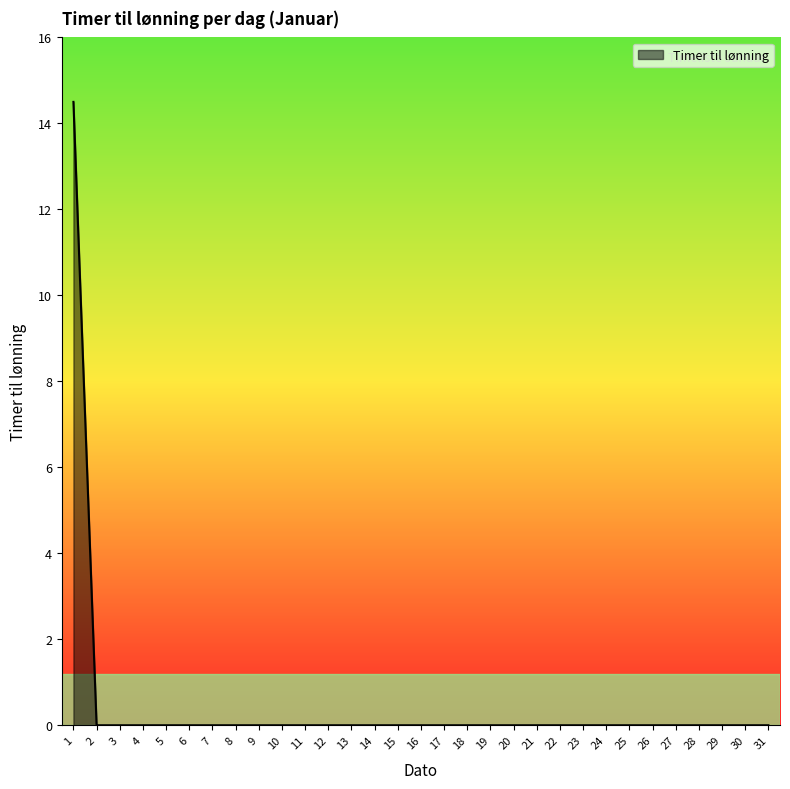

Reading left to right, list all the values displayed in this chart.

14.5	0.0	0.0	0.0	0.0	0.0	0.0	0.0	0.0	0.0	0.0	0.0	0.0	0.0	0.0	0.0	0.0	0.0	0.0	0.0	0.0	0.0	0.0	0.0	0.0	0.0	0.0	0.0	0.0	0.0	0.0